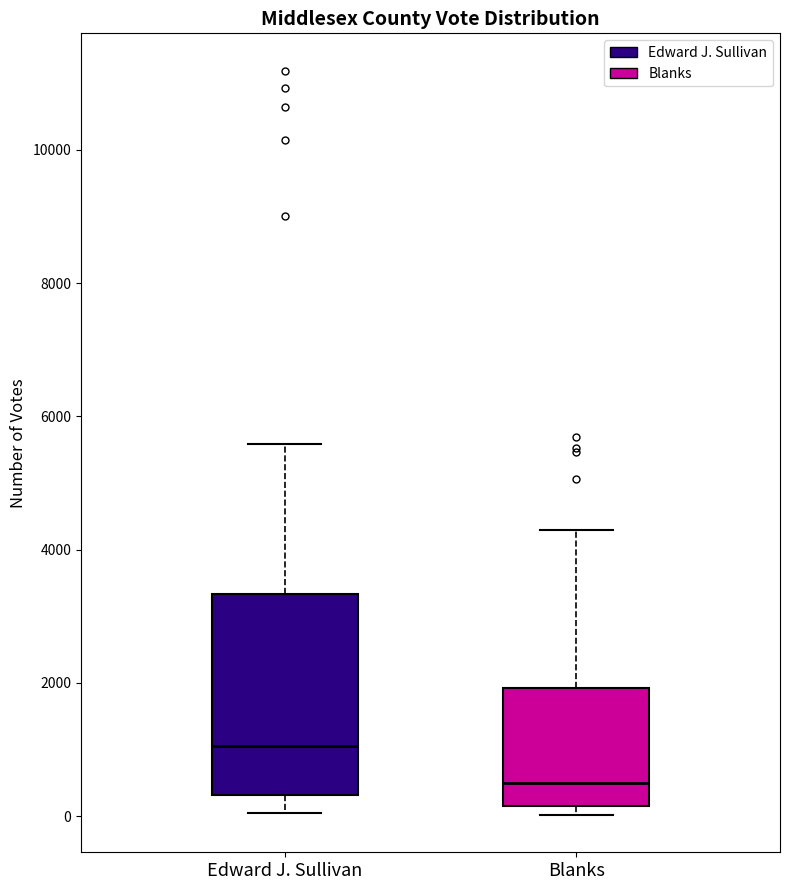

Reading left to right, transcribe this box plot: for each box, give where its median line is, the range the box spans, and where its two whiskers end, as read against the y-axis. The values are not printed on the chart, so give them approximately, as read against the axis.

Edward J. Sullivan: median 1000, box 400 to 3400, whiskers 0 to 5600
Blanks: median 400, box 200 to 2000, whiskers 0 to 4200